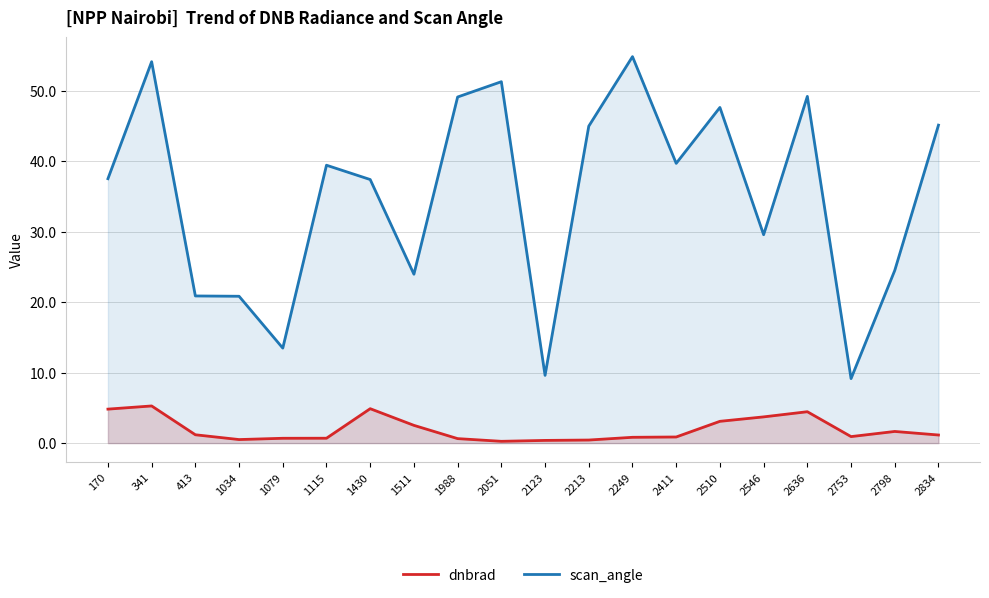

What is the difference between the highest and lowest values at 2051?

51.0